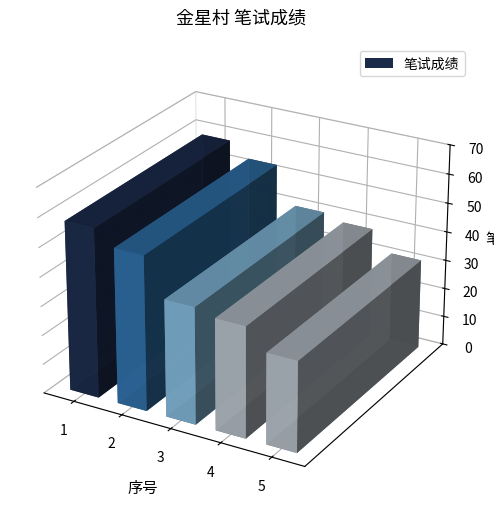

What is the difference between the maximum and minimum values?

27